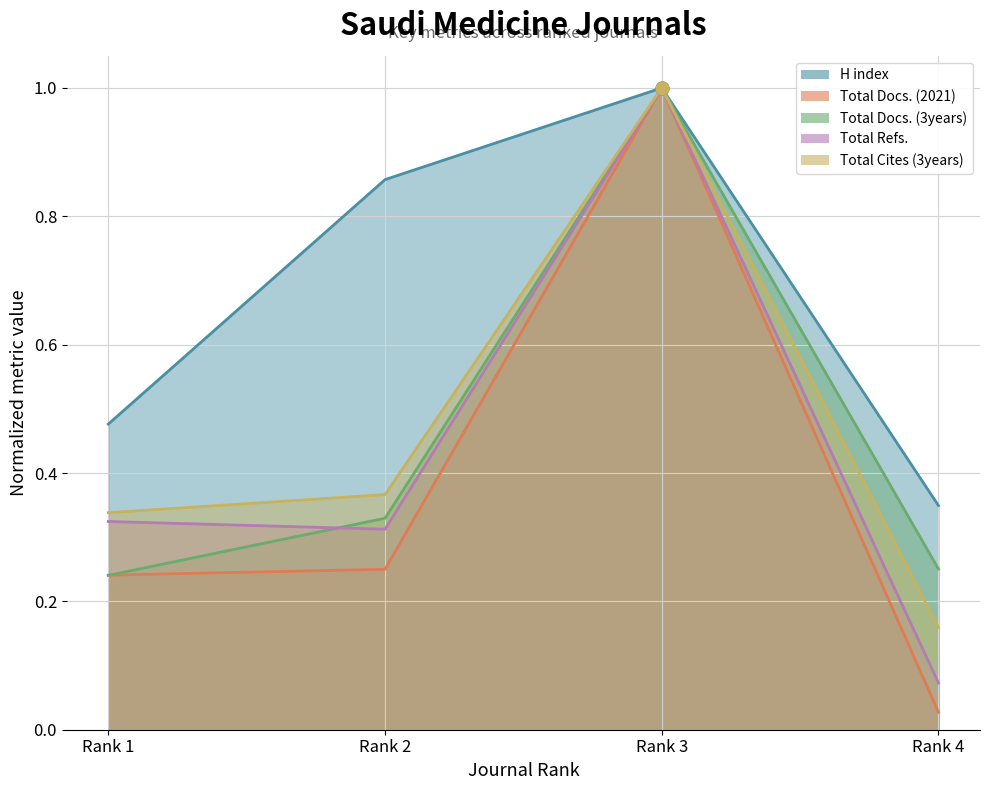

What is the total value across all series at Rank 2?

2.1